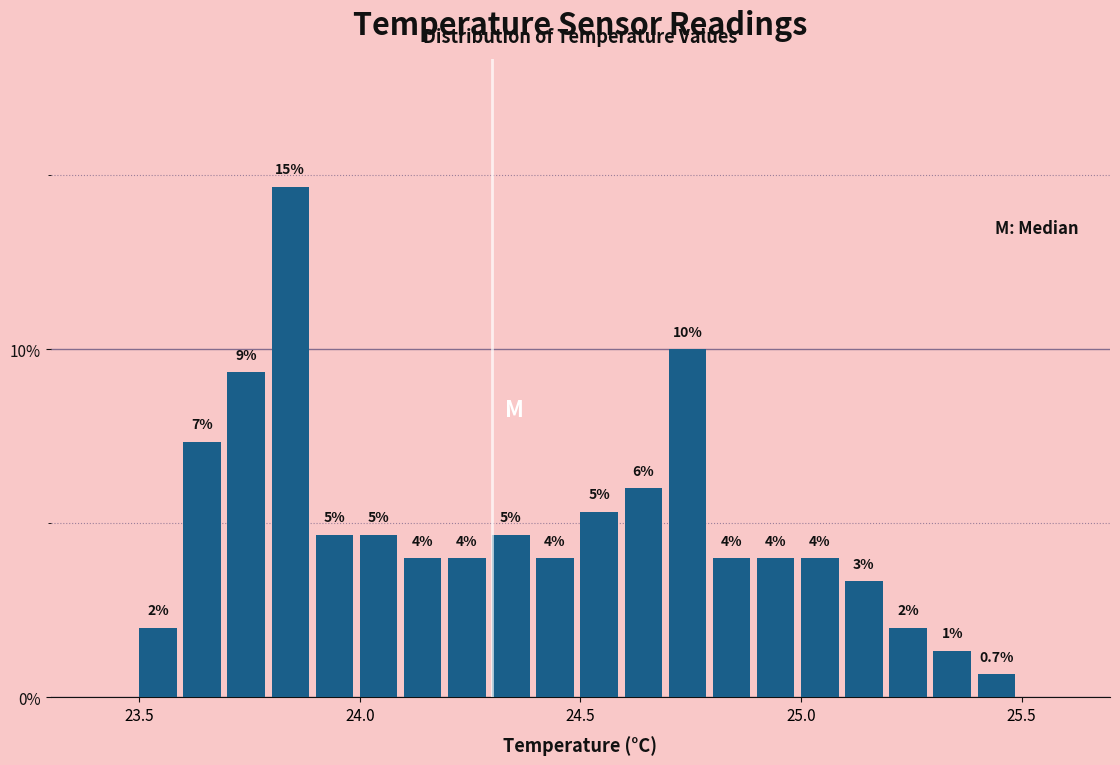

Read against the x-axis, roughly where is the centre of the tallest bar?

23.85